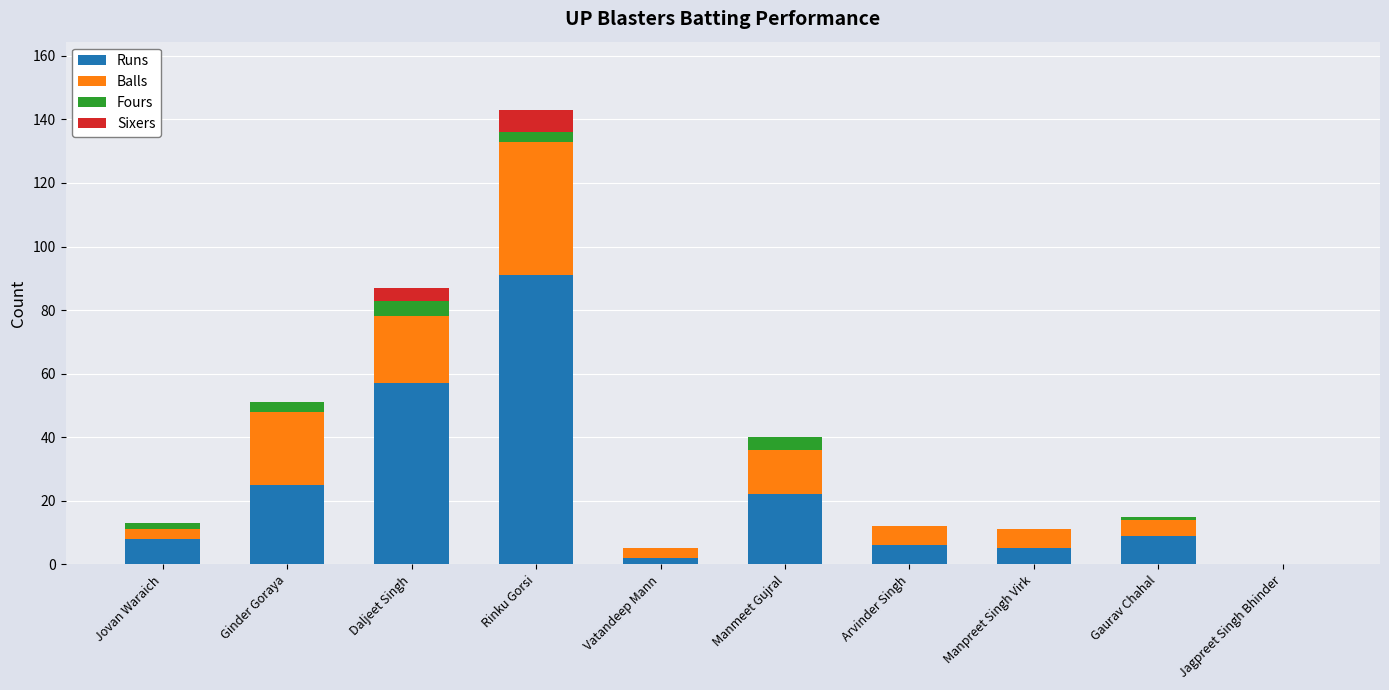

Count the number of data series in this chart.

4